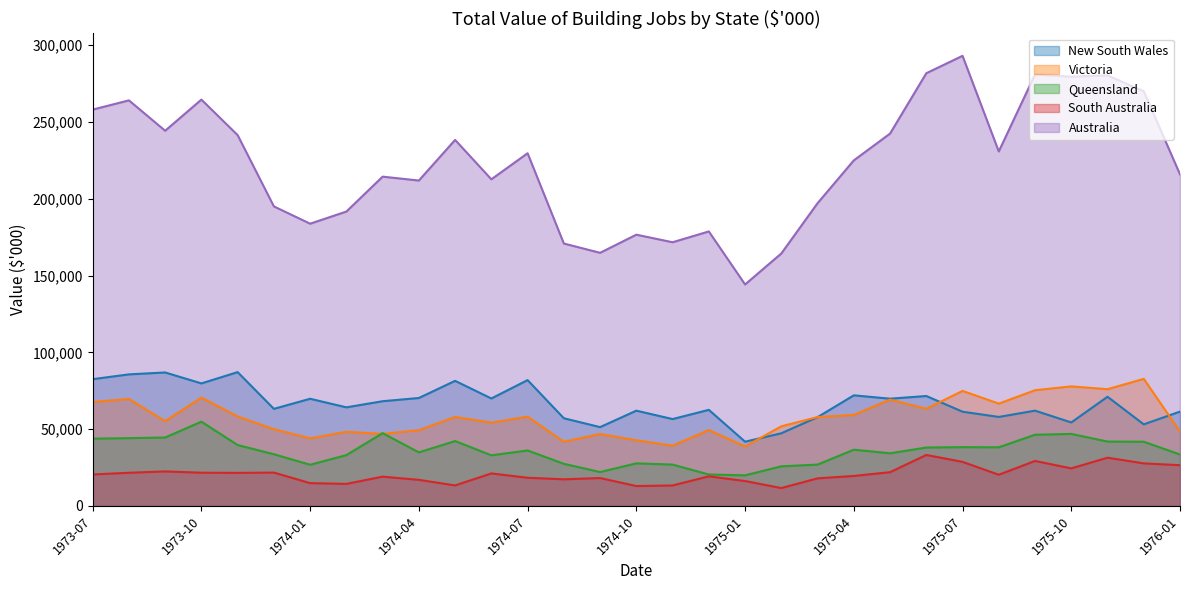

True or false: South Australia and Australia intersect in this chart.

False